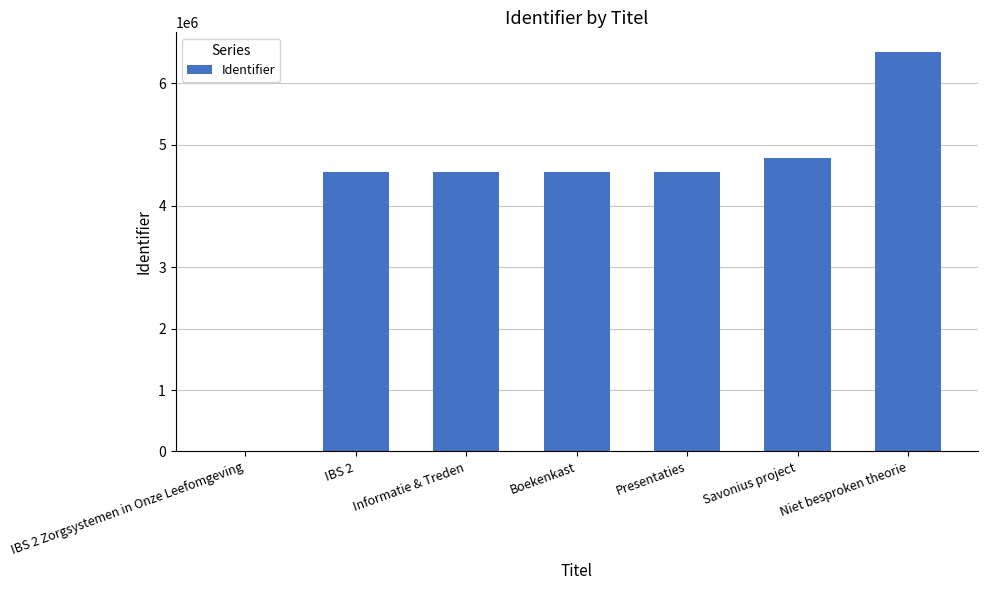

Are the bars grouped side by side (vs. stacked)?

No